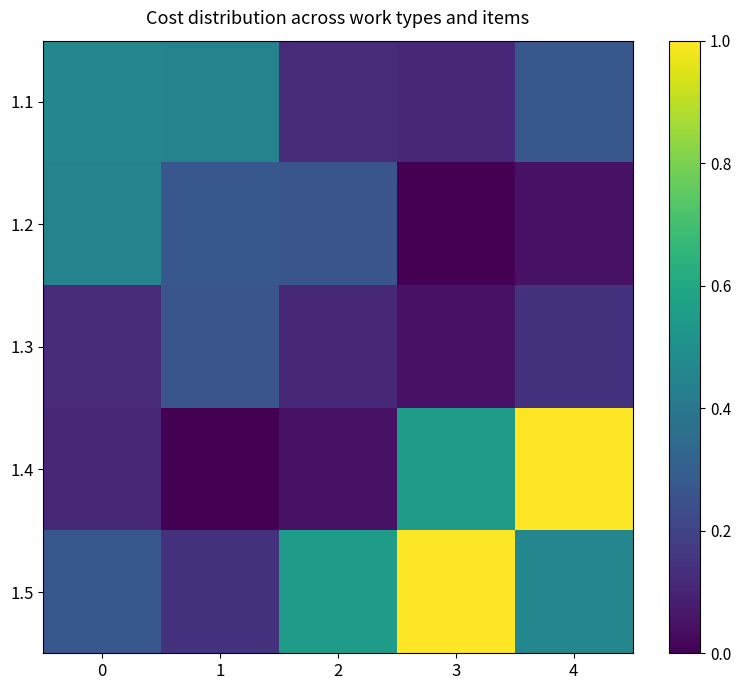

Reading left to right, transcribe all the data shown in this chart.

1.1: 0=0.5	1=0.4	2=0.1	3=0.1	4=0.3
1.2: 0=0.4	1=0.3	2=0.3	3=0.0	4=0.0
1.3: 0=0.1	1=0.3	2=0.1	3=0.0	4=0.1
1.4: 0=0.1	1=0.0	2=0.0	3=0.6	4=1.0
1.5: 0=0.3	1=0.1	2=0.6	3=1.0	4=0.5